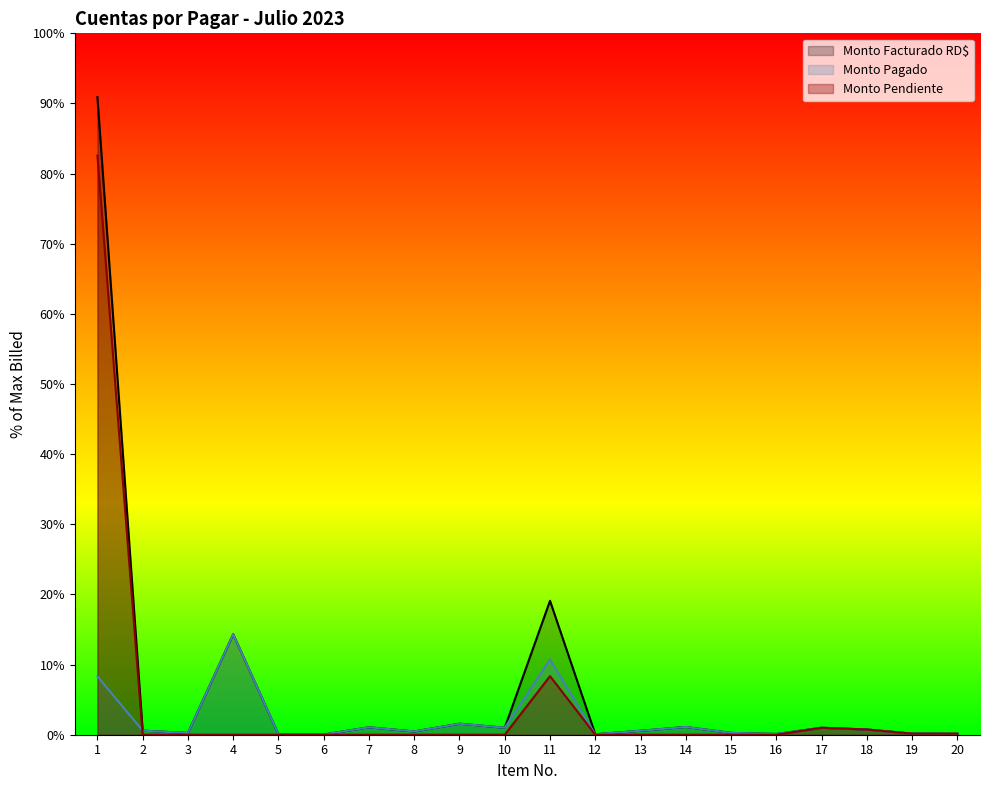

What is the average value of the Monto Pagado series?

336908.9